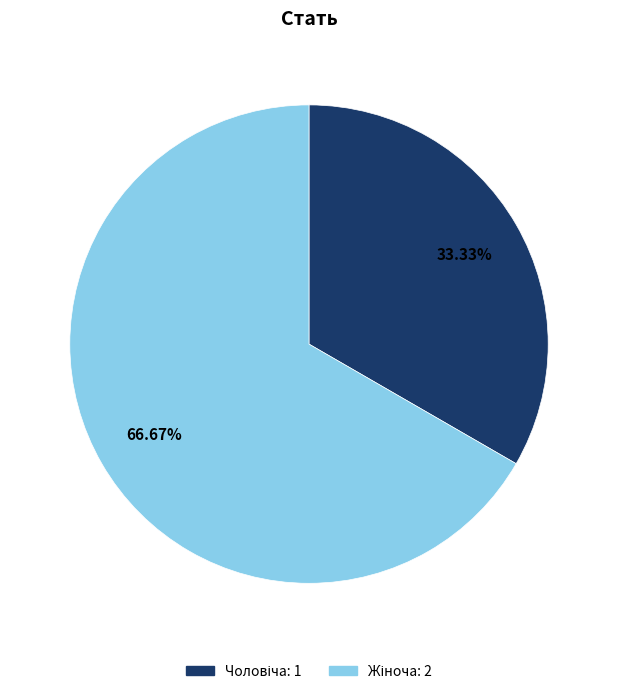

Is there a majority slice in this chart?

Yes